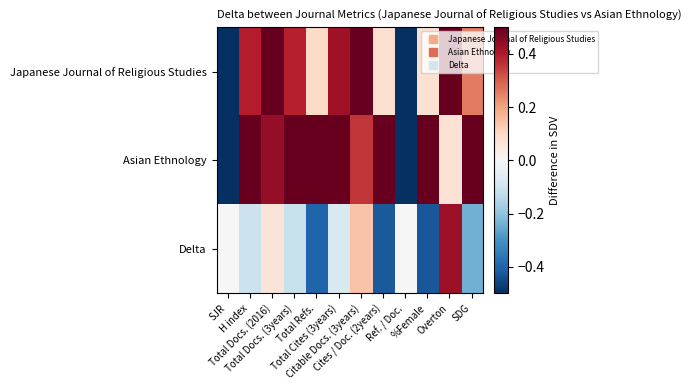

Reading right to left, extract all data points from this chart.

Japanese Journal of Religious Studies: SDG=0.3	Overton=0.5	%Female=0.1	Ref. / Doc.=-0.5	Cites / Doc. (2years)=0.1	Citable Docs. (3years)=0.5	Total Cites (3years)=0.4	Total Refs.=0.1	Total Docs. (3years)=0.4	Total Docs. (2016)=0.5	H index=0.4	SJR=-0.5
Asian Ethnology: SDG=0.5	Overton=0.1	%Female=0.5	Ref. / Doc.=-0.5	Cites / Doc. (2years)=0.5	Citable Docs. (3years)=0.4	Total Cites (3years)=0.5	Total Refs.=0.5	Total Docs. (3years)=0.5	Total Docs. (2016)=0.4	H index=0.5	SJR=-0.5
Delta: SDG=-0.2	Overton=0.4	%Female=-0.4	Ref. / Doc.=0.0	Cites / Doc. (2years)=-0.4	Citable Docs. (3years)=0.1	Total Cites (3years)=-0.1	Total Refs.=-0.4	Total Docs. (3years)=-0.1	Total Docs. (2016)=0.1	H index=-0.1	SJR=0.0